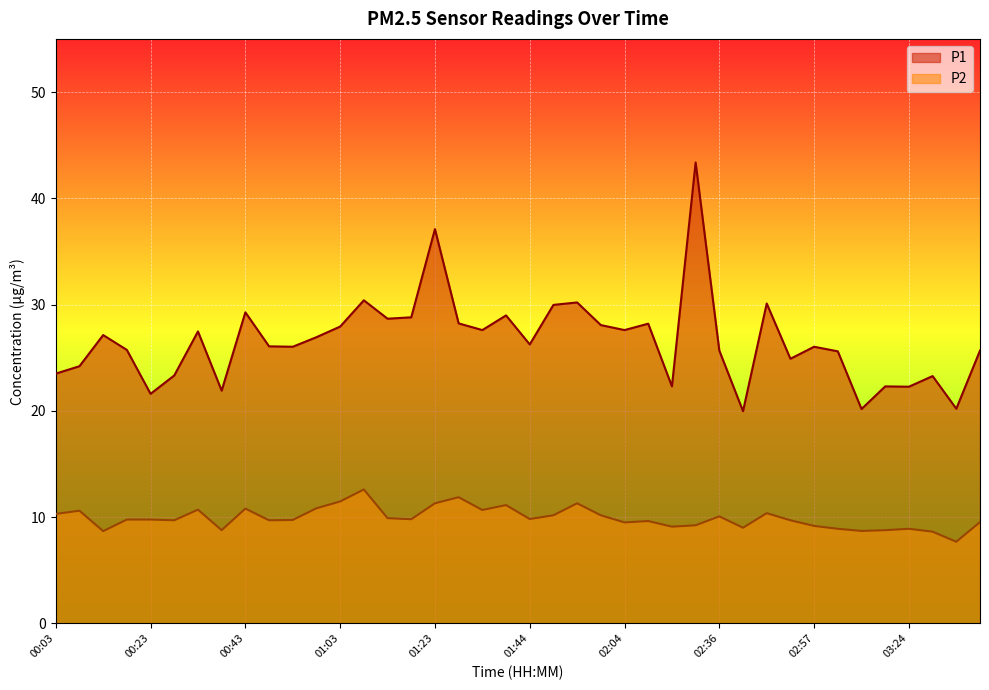

Reading left to right, what are all the values shown in this chart?

P1: 23.5	24.2	27.1	25.7	21.6	23.3	27.5	21.9	29.3	26.1	26.0	26.9	27.9	30.4	28.7	28.8	37.1	28.2	27.6	29.0	26.2	30.0	30.2	28.1	27.6	28.2	22.3	43.4	25.7	20.0	30.1	24.9	26.0	25.6	20.2	22.3	22.3	23.3	20.2	25.7
P2: 10.3	10.6	8.7	9.8	9.8	9.7	10.7	8.8	10.8	9.7	9.7	10.8	11.5	12.6	9.9	9.8	11.3	11.9	10.7	11.1	9.8	10.2	11.3	10.2	9.5	9.6	9.1	9.2	10.1	9.0	10.4	9.7	9.2	8.9	8.7	8.8	8.9	8.6	7.7	9.5